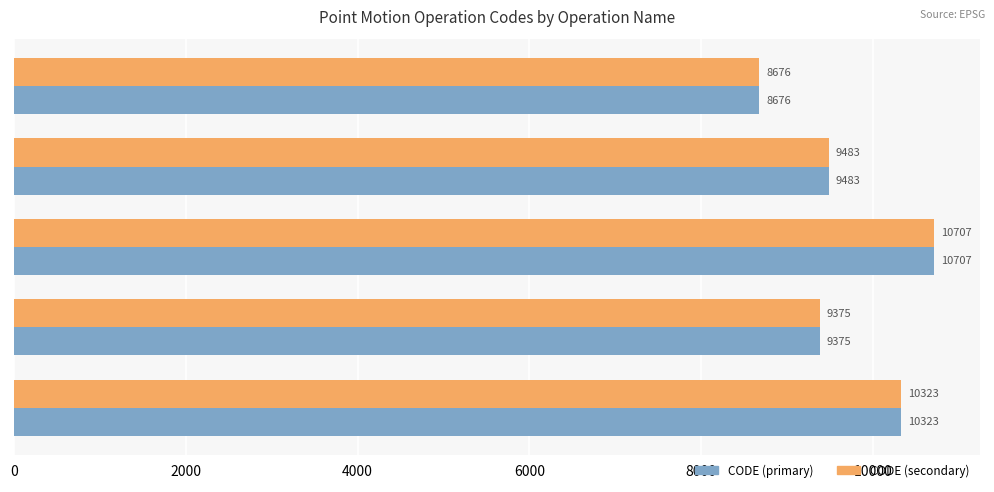

What is the approximate value of CODE (primary) at Canada velocity grid v7, to the nearest 10?

9480